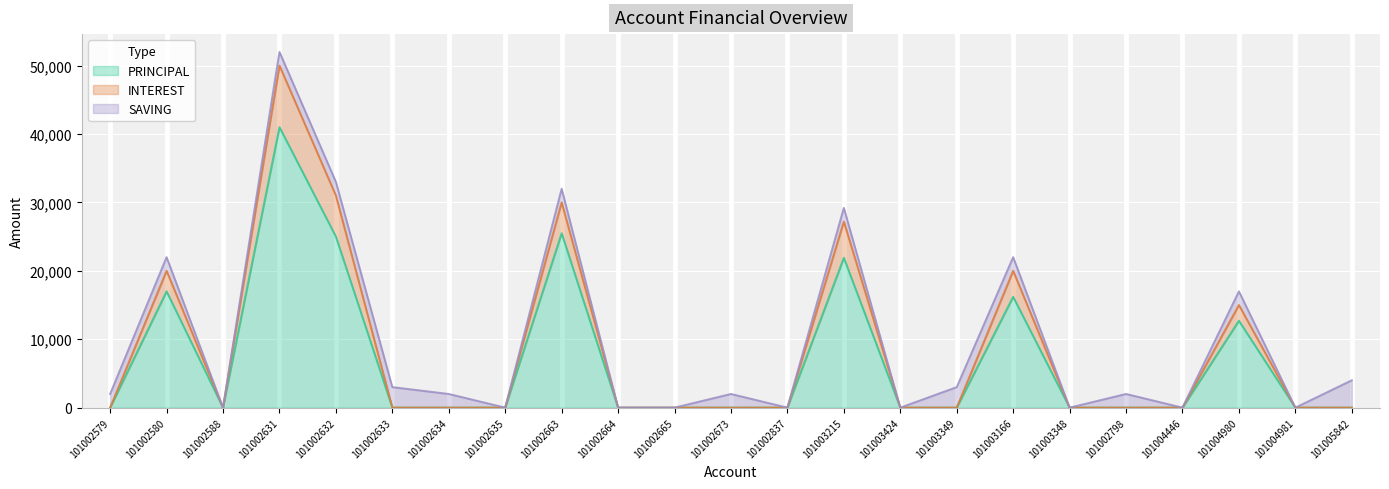

What is the sum of the PRINCIPAL values at 101002631 and 101002665?

41000